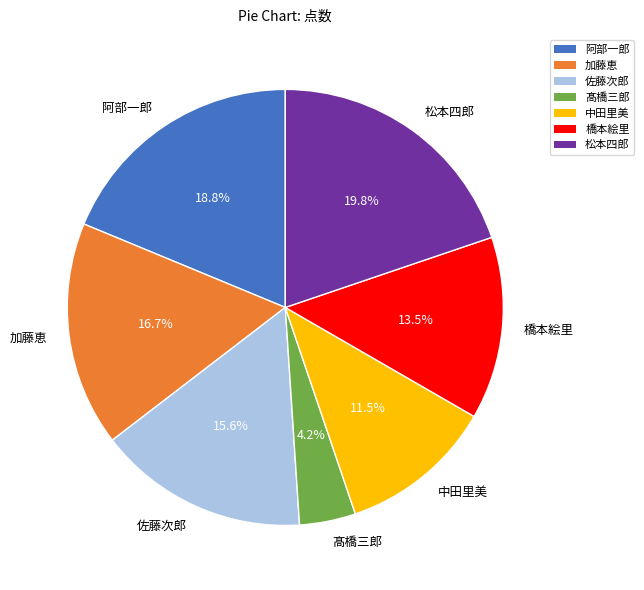

Count the number of slices in the pie.

7